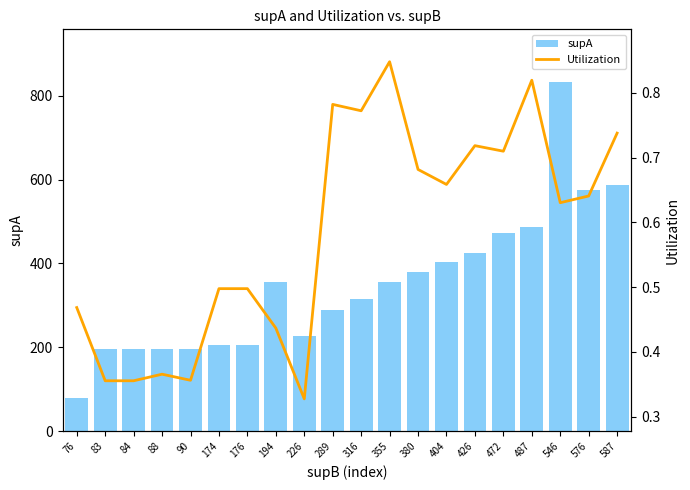

Between 90 and 380, which is larger?

380